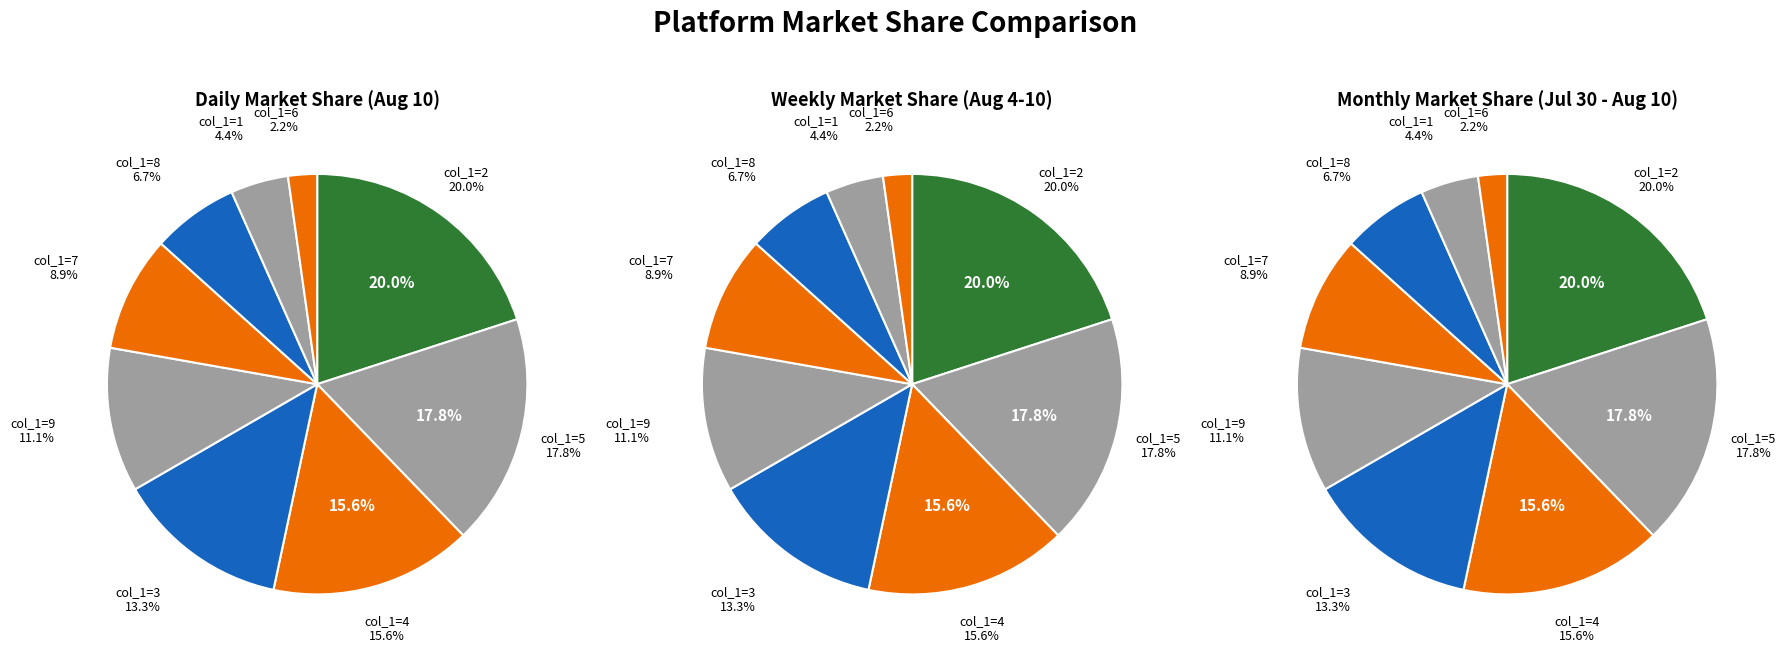

True or false: 5 accounts for 1% of the total.

False